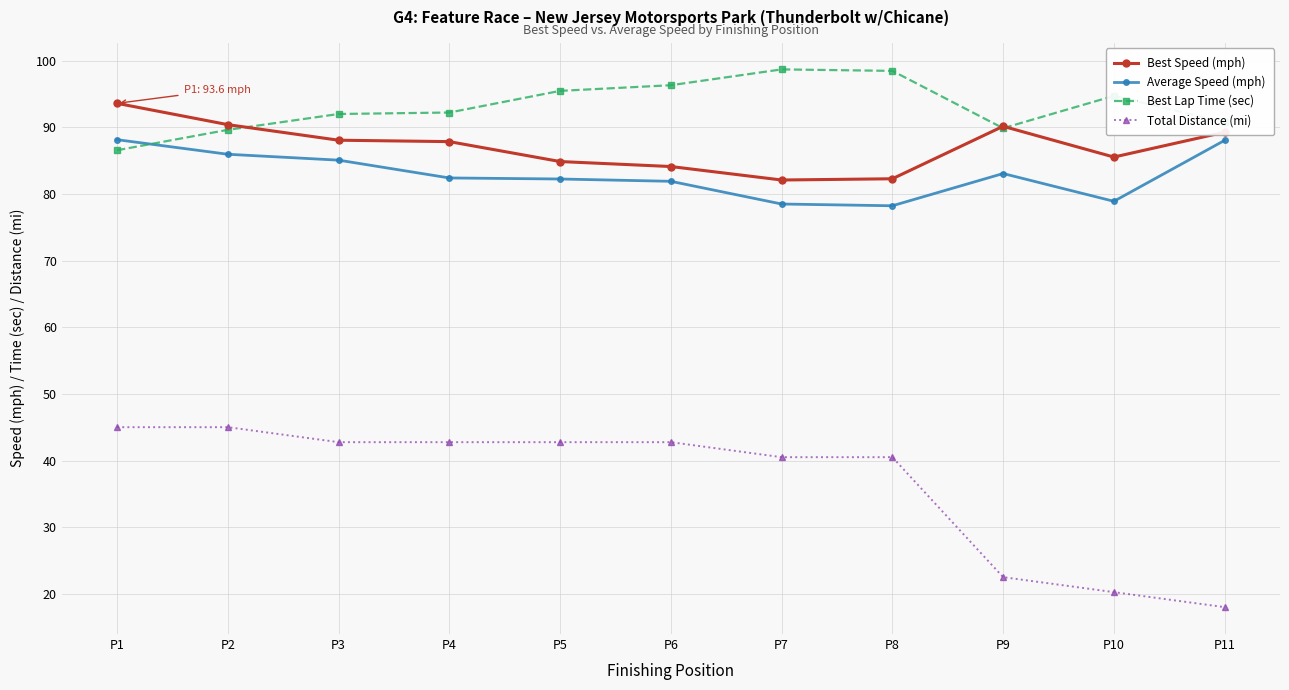

How many lines are shown in the chart?

4